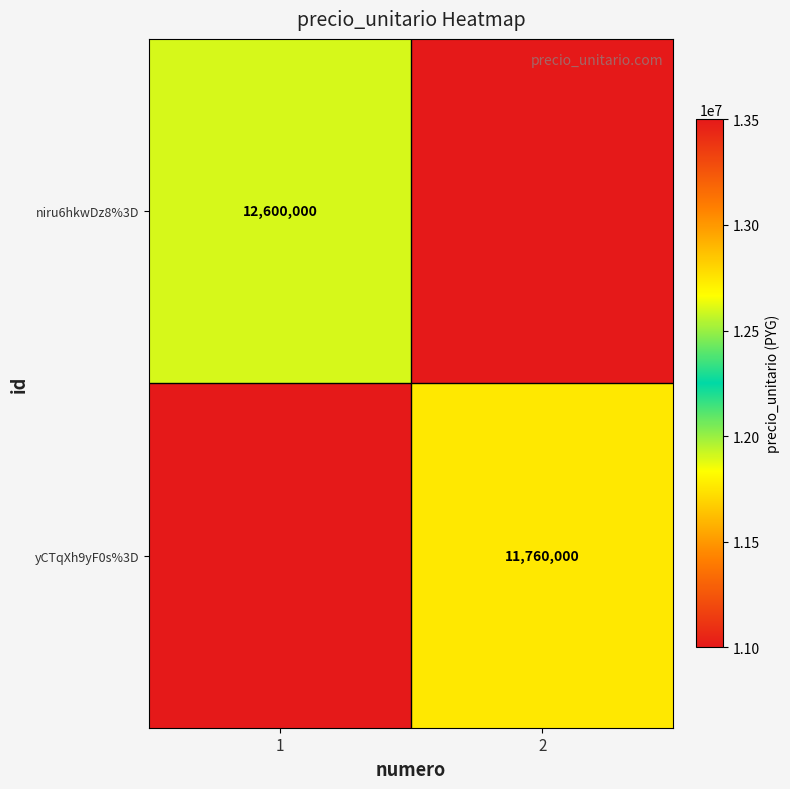

True or false: yCTqXh9yF0s%3D has a value of 11760000 at 2.

True